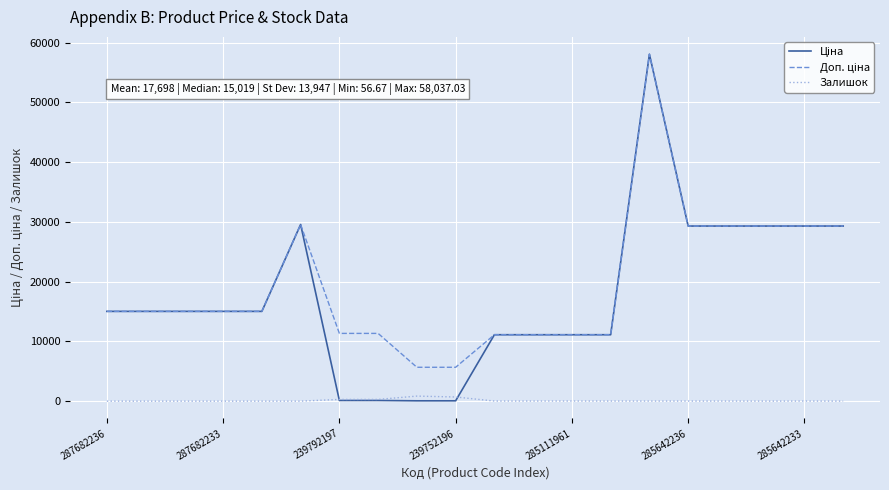

What is the maximum value shown in the chart?

58037.0